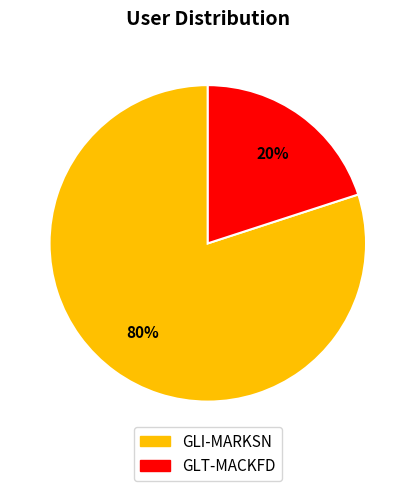

Is it true that GLI-MARKSN is 73% of the pie?

False